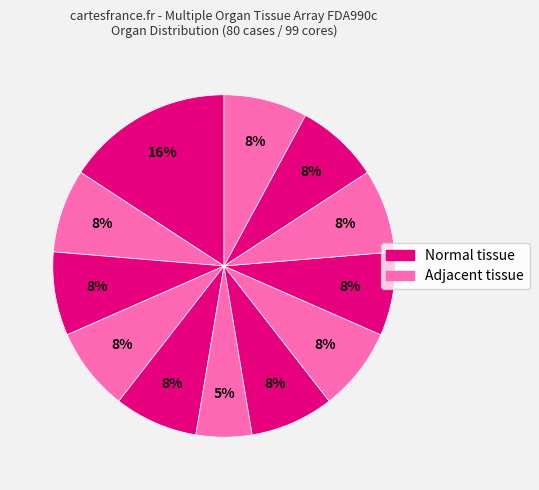

To the nearest percent, what is the average slice percentage?

8%